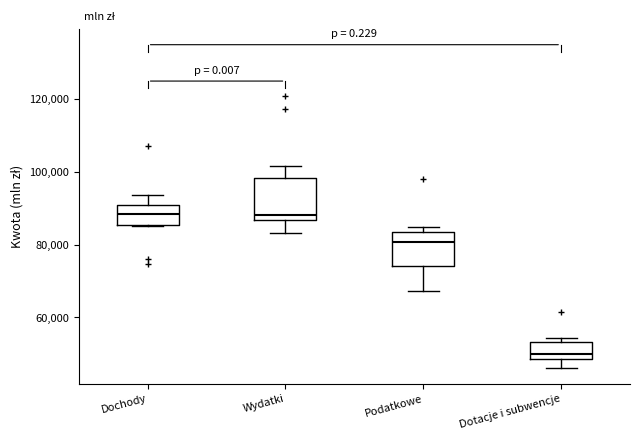

Reading left to right, transcribe this box plot: for each box, give where its median line is, the range the box spans, and where its two whiskers end, as read against the y-axis. The values are not printed on the chart, so give them approximately, as read against the axis.

Dochody: median 88000, box 86000 to 92000, whiskers 86000 to 94000
Wydatki: median 88000, box 86000 to 98000, whiskers 84000 to 102000
Podatkowe: median 80000, box 74000 to 84000, whiskers 68000 to 84000 (just above the box's upper edge)
Dotacje i subwencje: median 50000, box 48000 to 54000, whiskers 46000 to 54000 (just above the box's upper edge)